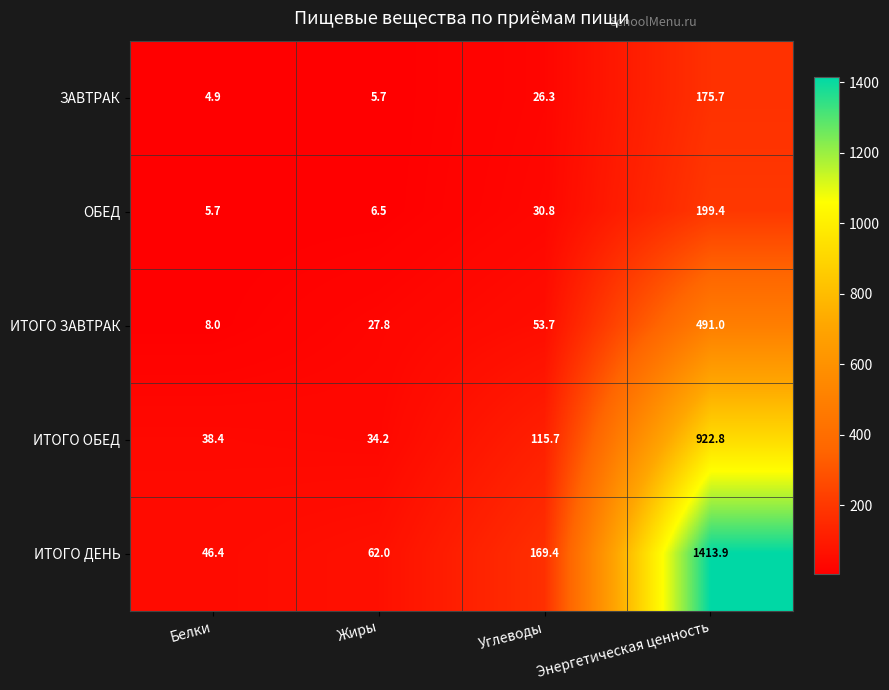

Which series has the largest total across all categories?

ИТОГО ДЕНЬ